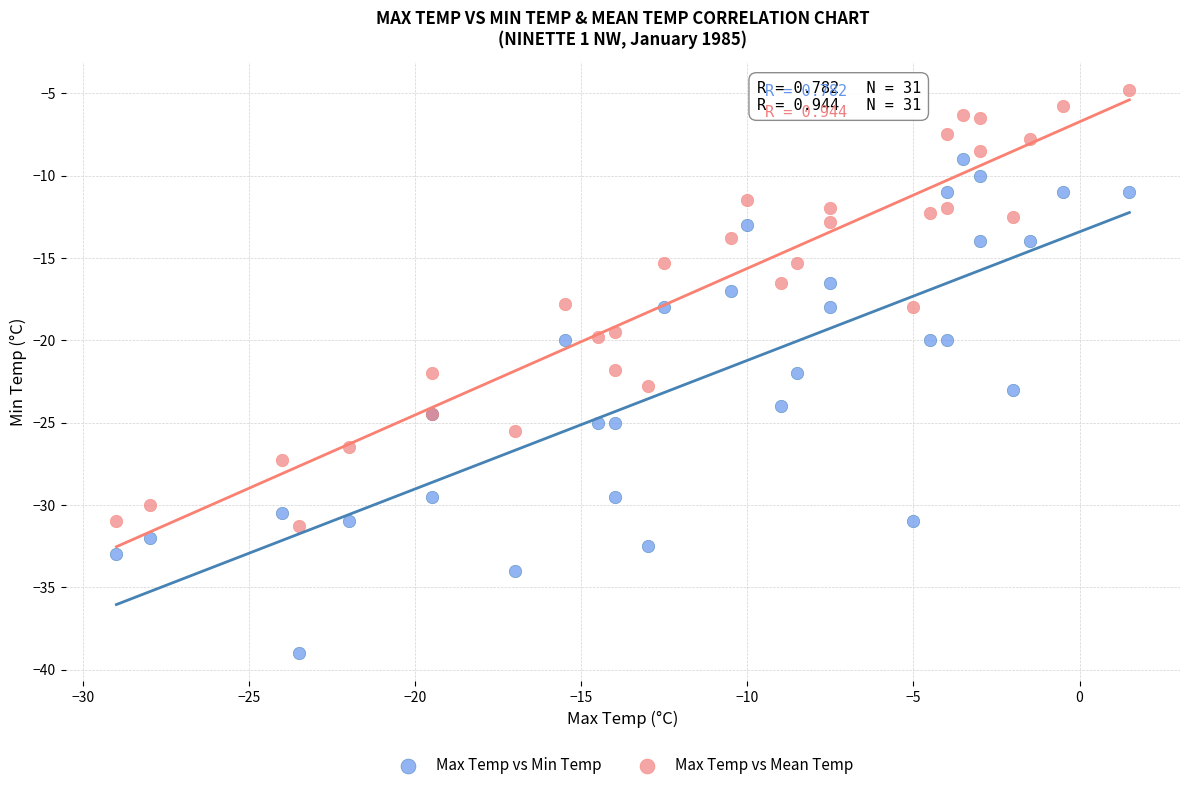

Which series reaches the maximum Y coordinate?

Max Temp vs Mean Temp